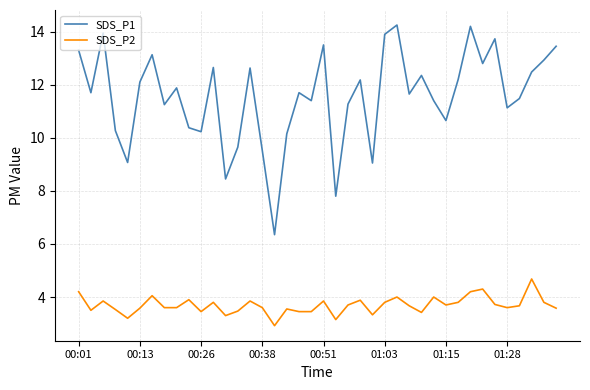

How many series are shown in this chart?

2